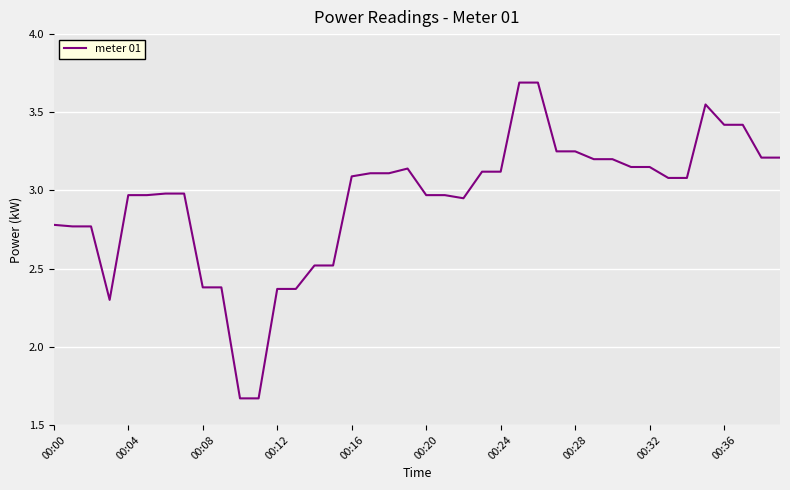

What is the maximum value shown in the chart?

3.7